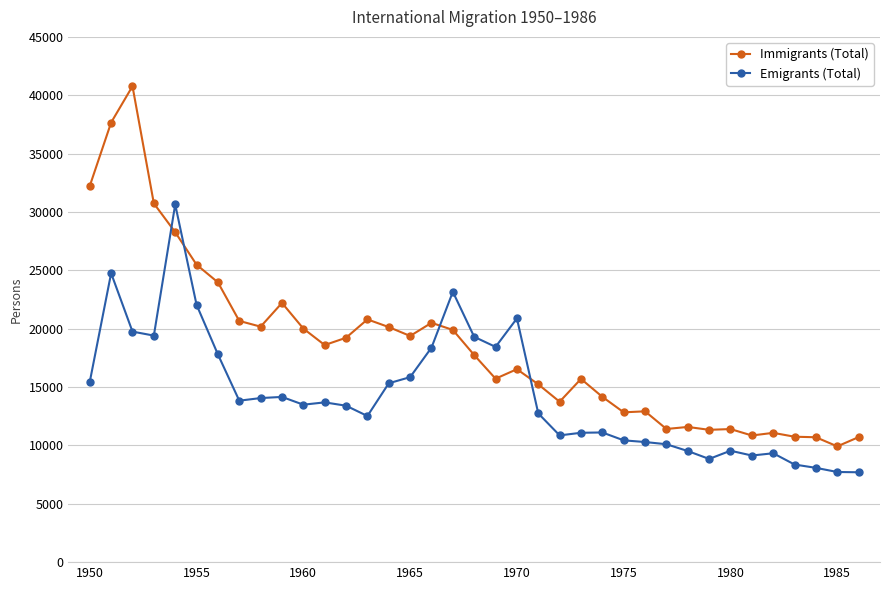

Which series has the largest range (max minus min)?

Immigrants (Total)